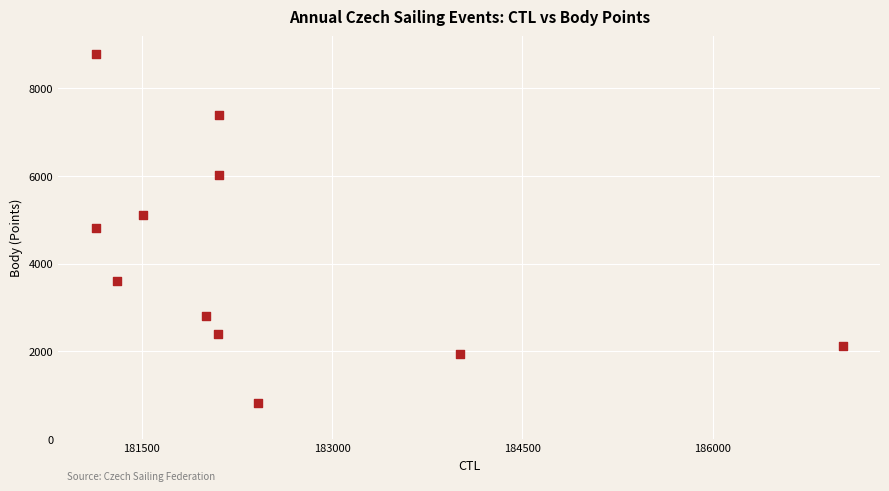

What is the range of Y values (max minus min)?

7977